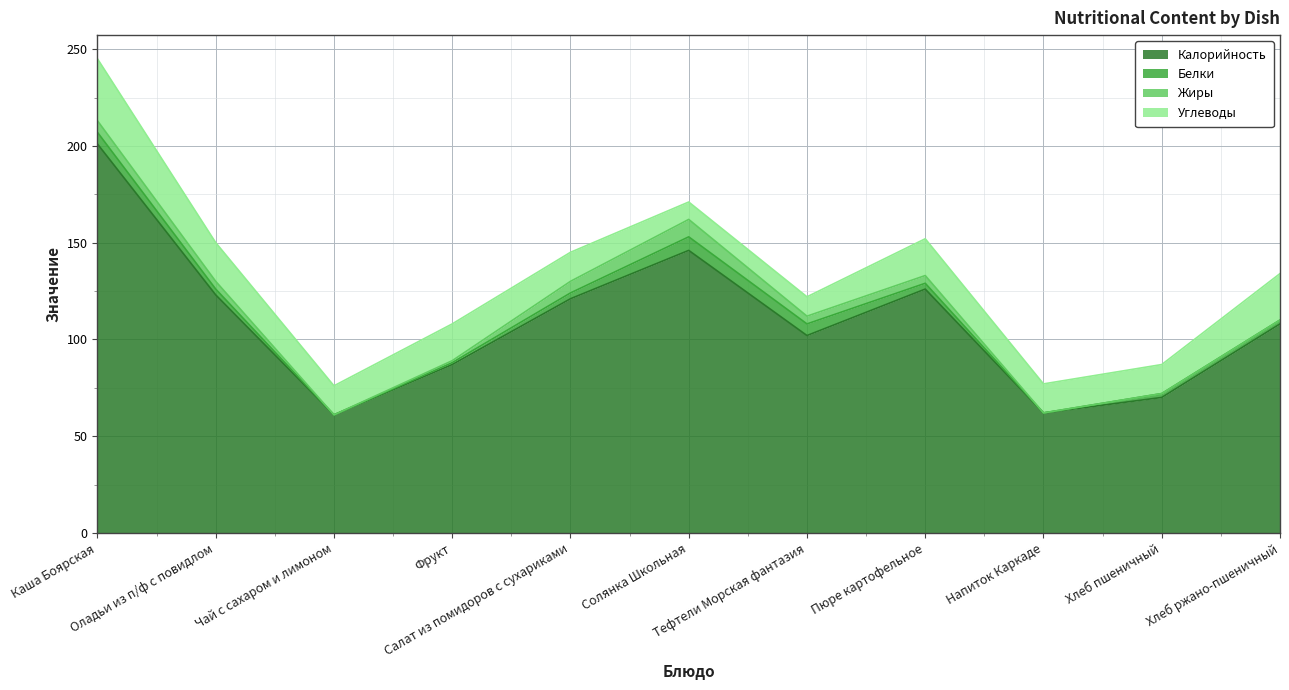

What is the sum of the Углеводы values at Хлеб пшеничный and Тефтели Морская фантазия?

25